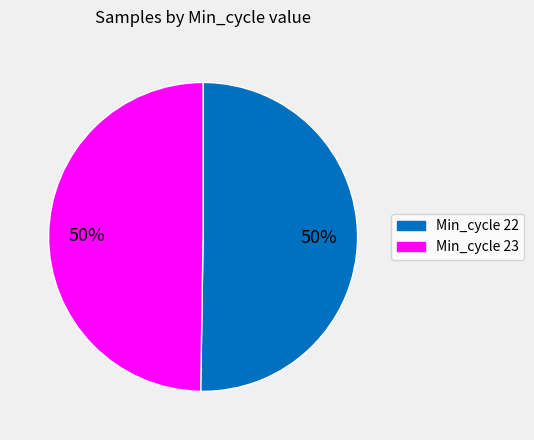

To the nearest percent, what is the average slice percentage?

50%